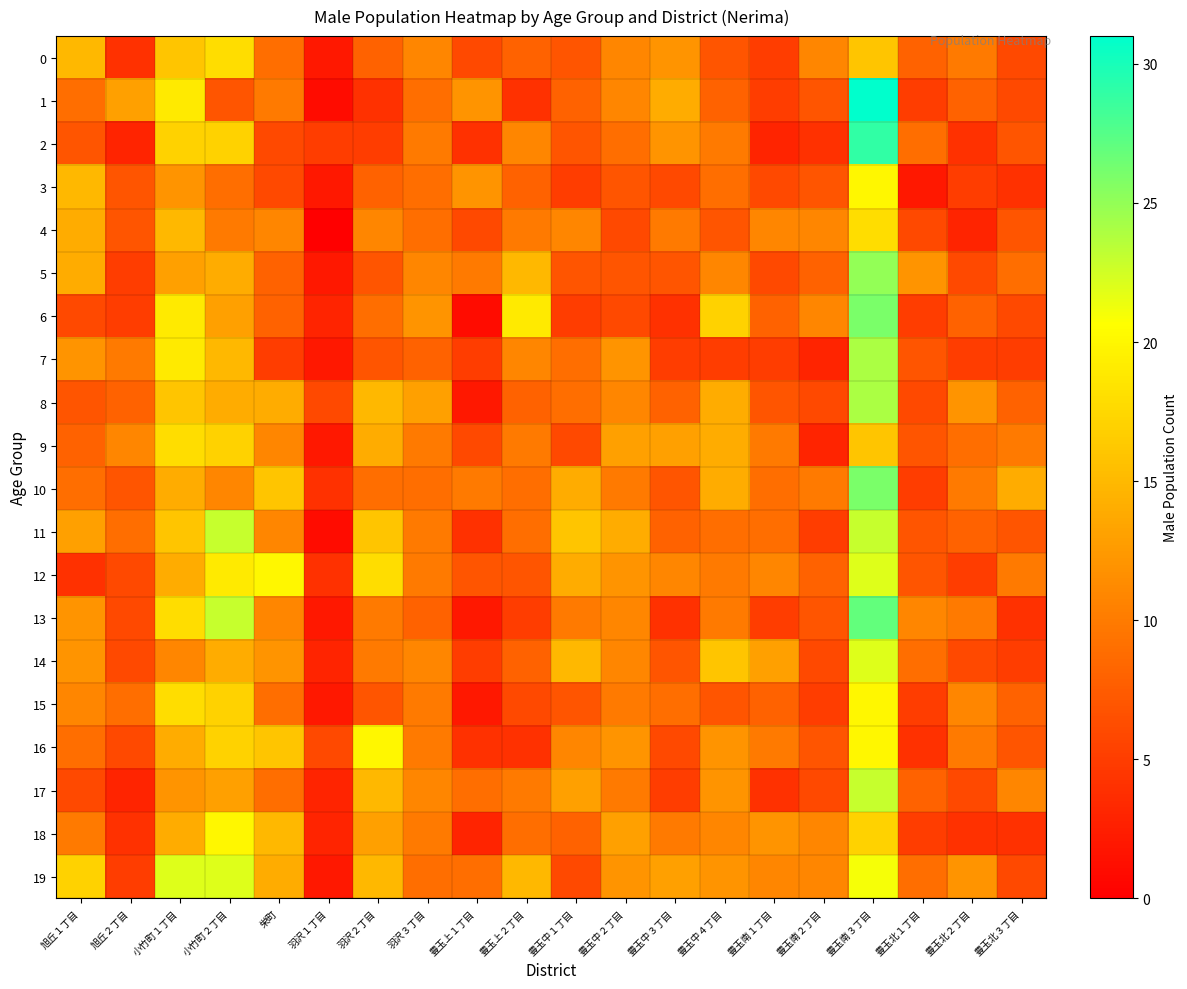

How many data points does each series have?

20